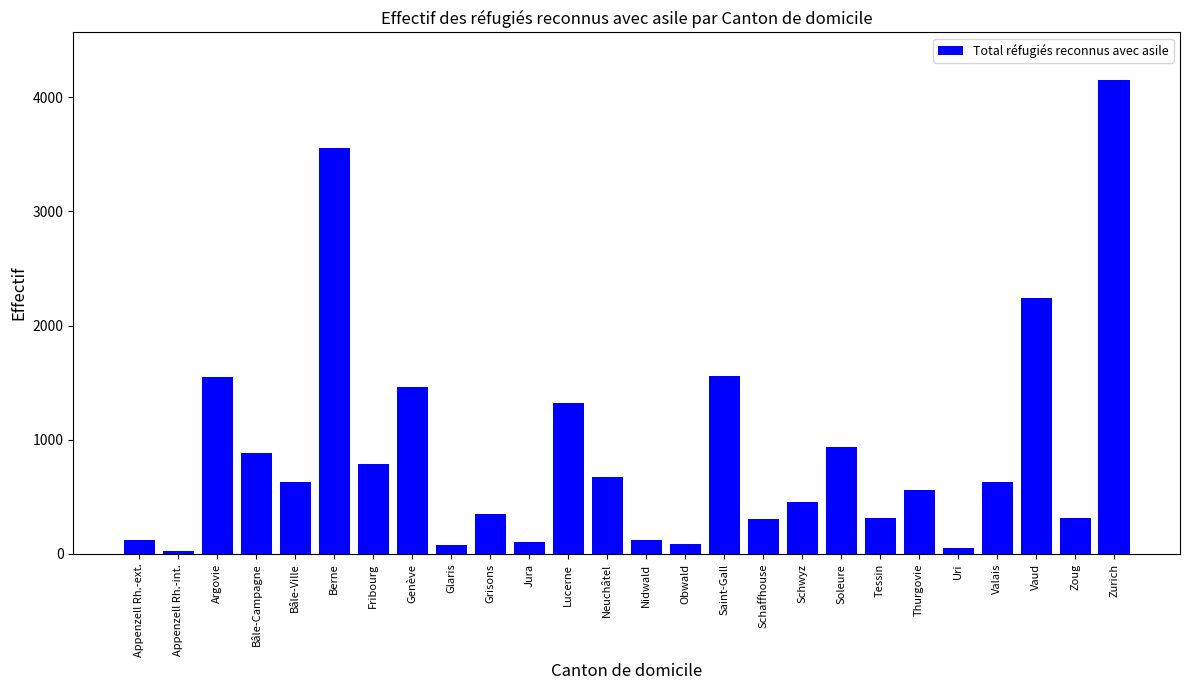

What is the change in value from Jura to Schwyz?

+344